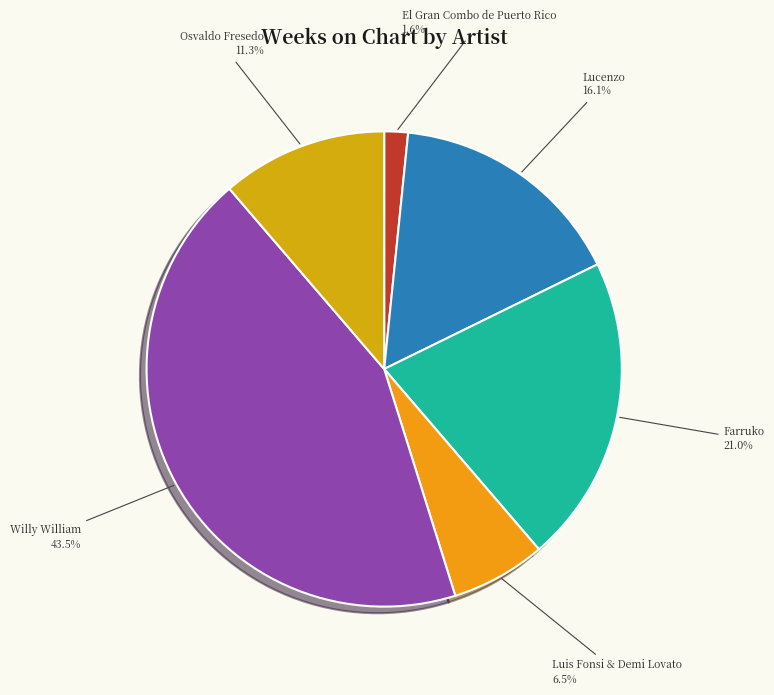

What is the largest slice in the pie chart?

Willy William